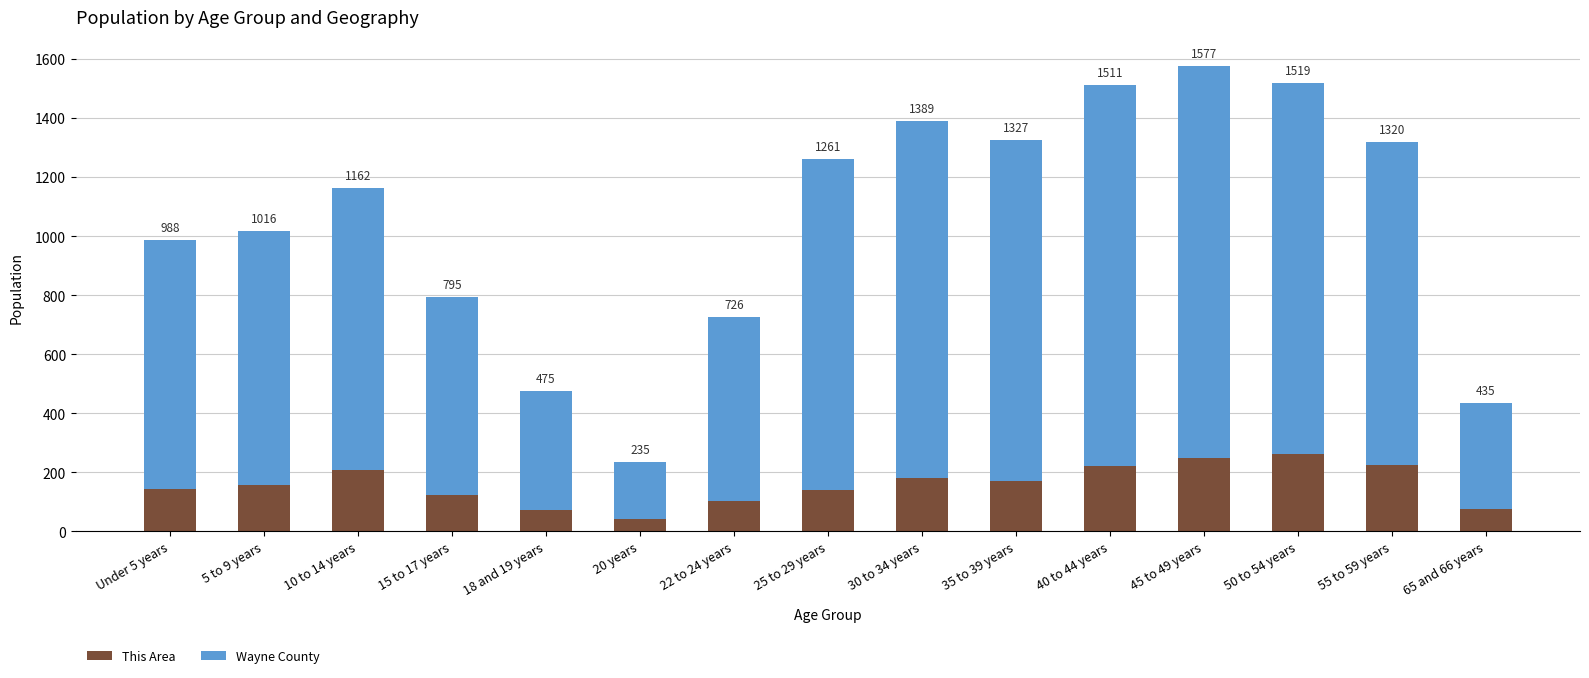

Between 40 to 44 years and 18 and 19 years, which is larger?

40 to 44 years